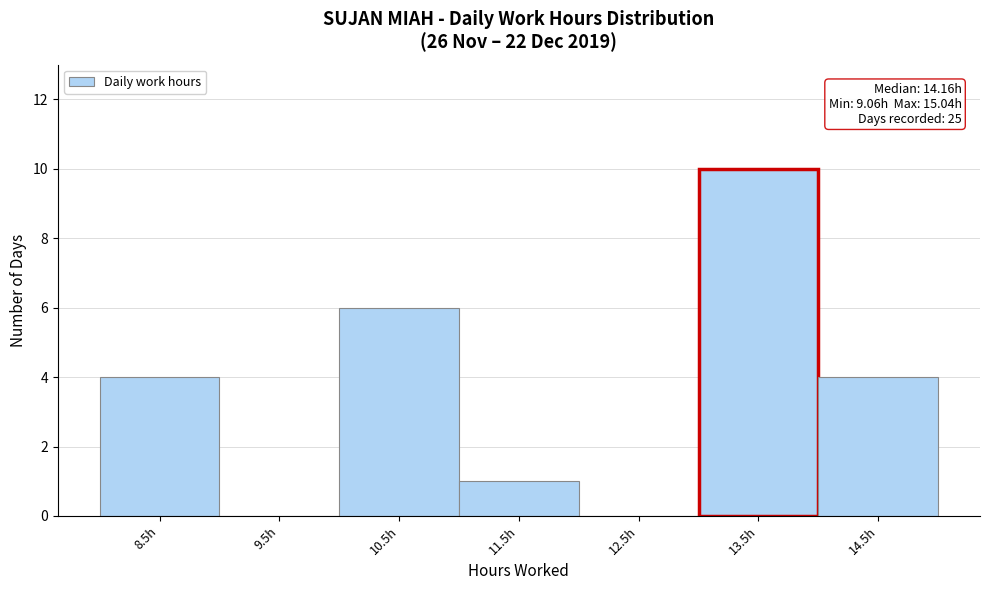

Reading left to right, transcribe all the data shown in this chart.

8.5h=4	9.5h=0	10.5h=6	11.5h=1	12.5h=0	13.5h=10	14.5h=4